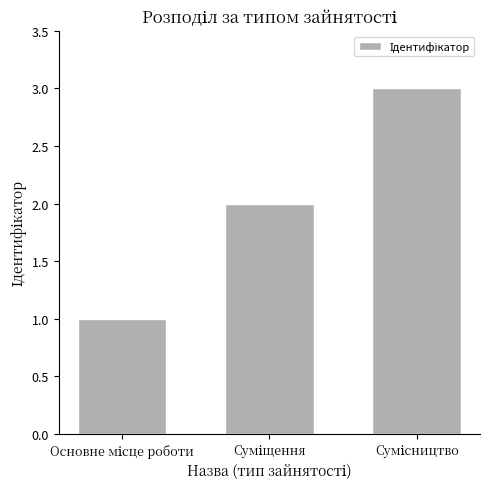

What is the greatest value displayed?

3